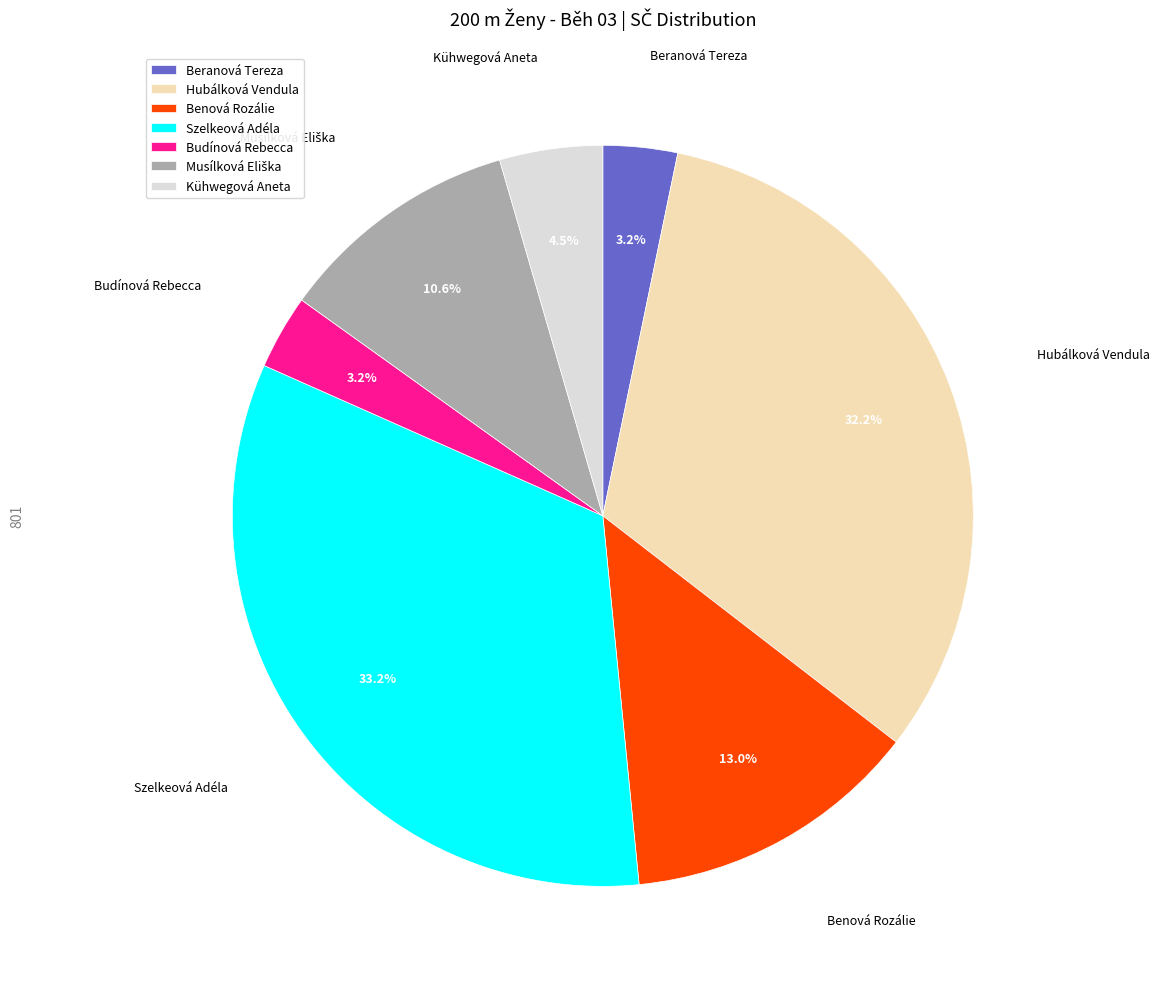

How many segments does this pie chart have?

7